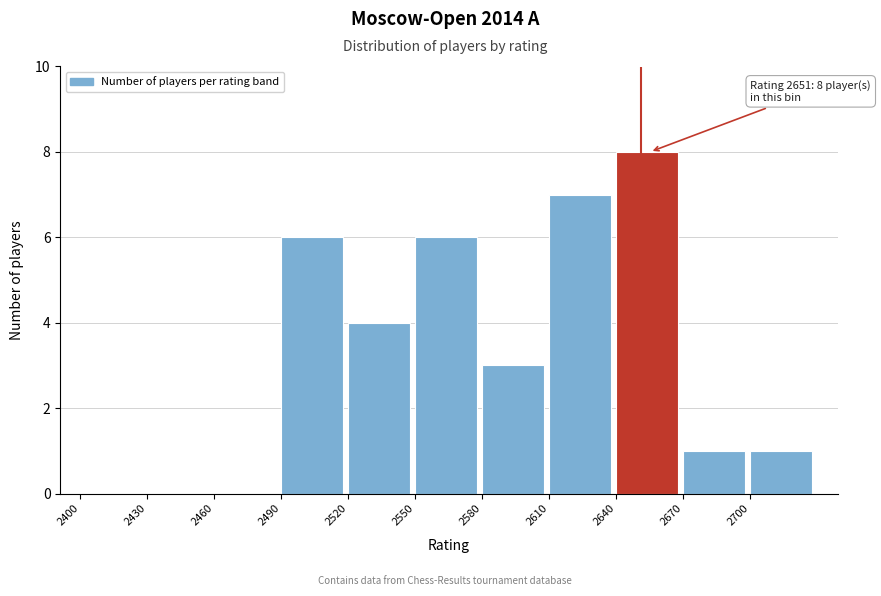

Which range on the x-axis has the tallest bar?

2640 to 2670